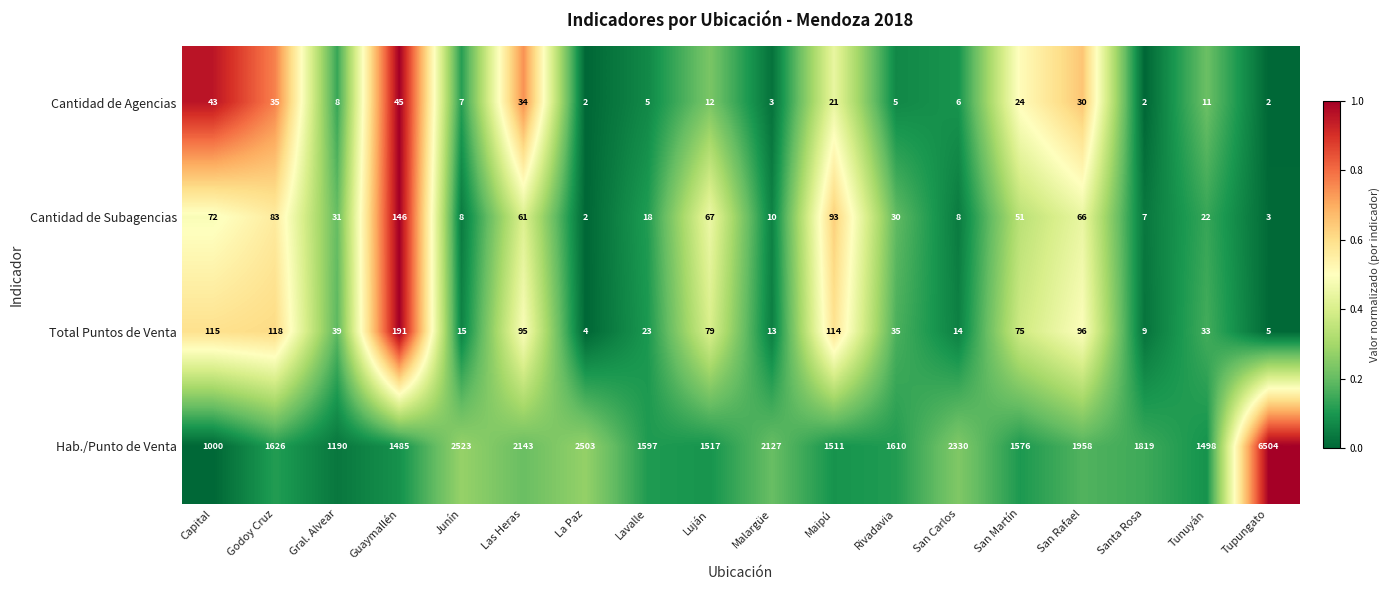

Which series changed the most between San Martín and Tunuyán?

Hab./Punto de Venta